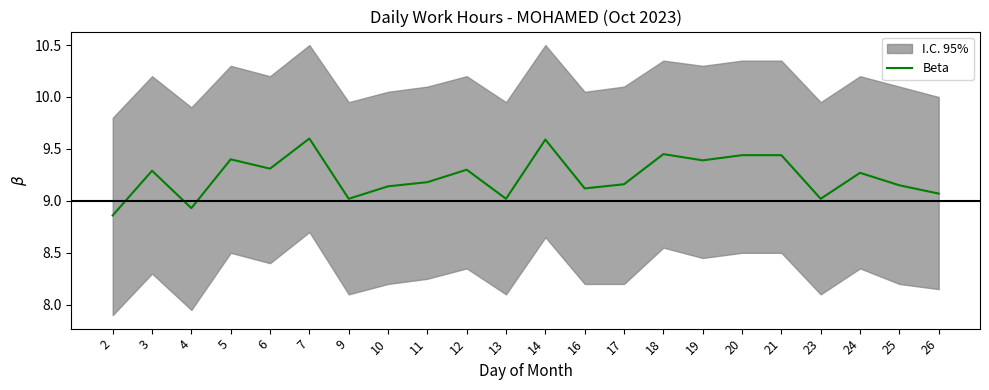

How many data points are less than 9?

2